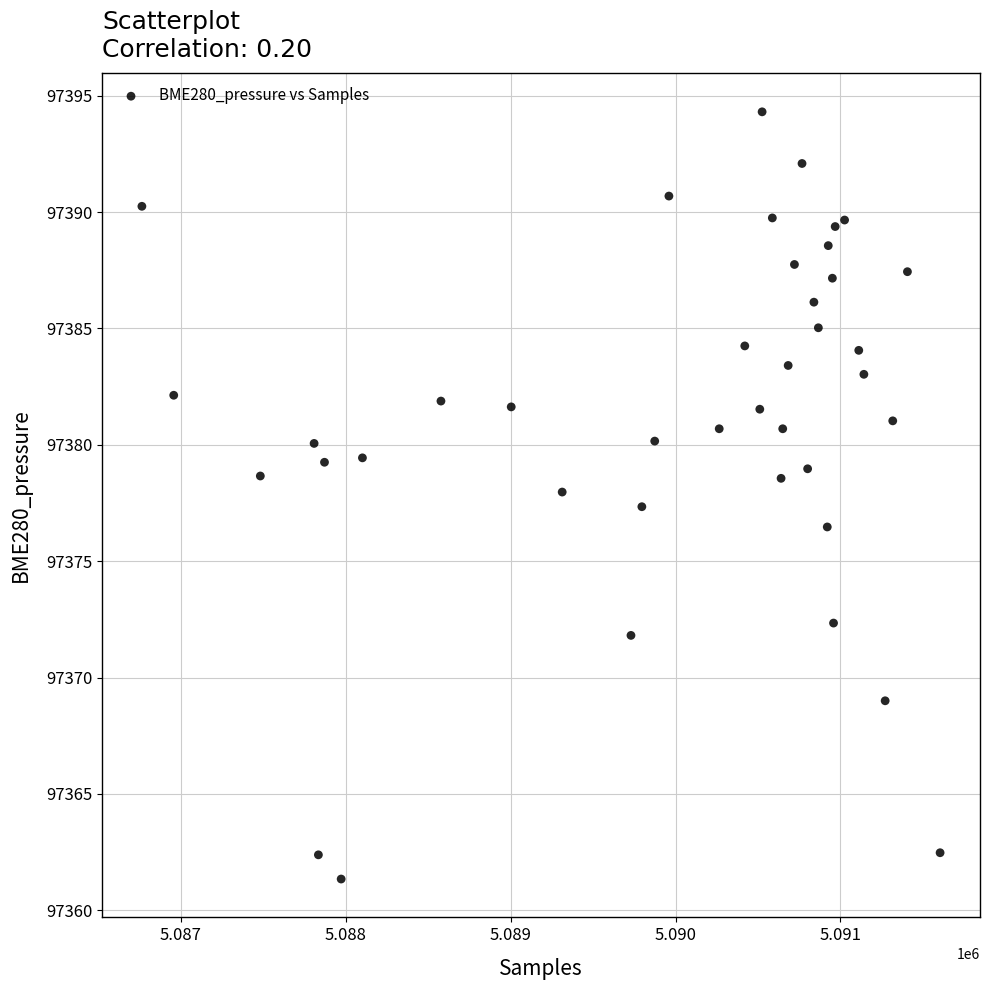

What is the range of X values (max minus min)?

4839.0